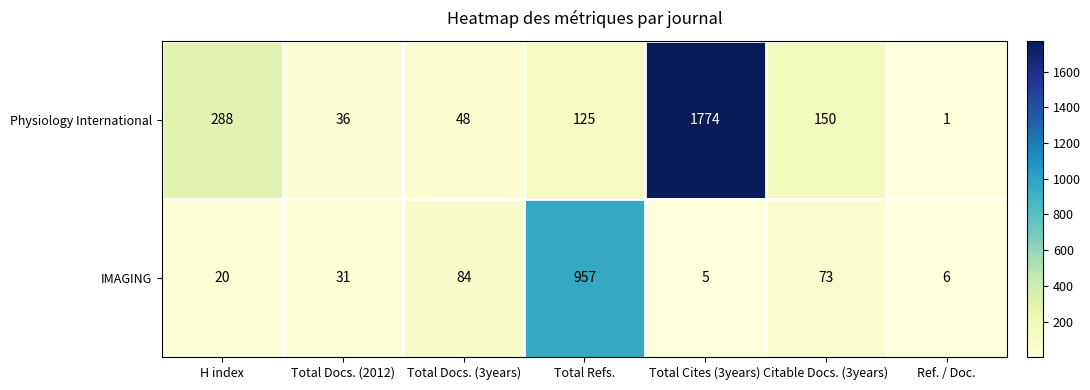

The value of Physiology International at Total Refs. is 189. True or false?

False